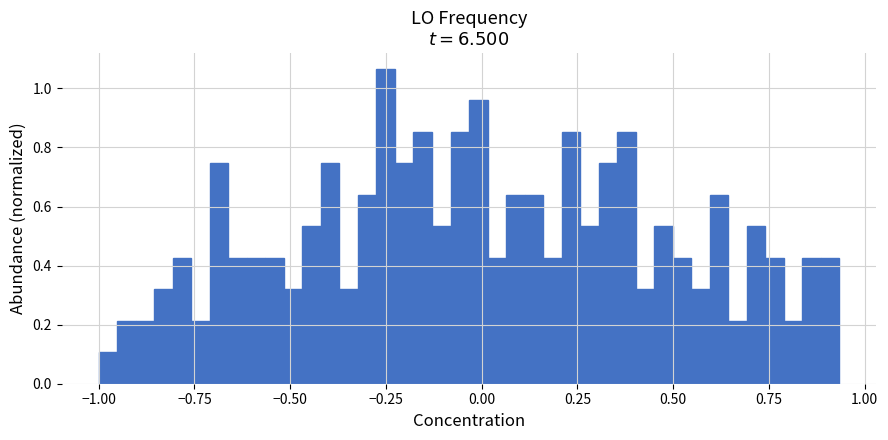

Around what value on the x-axis is the tallest bar? Give the approximate position of its centre, as read against the axis.

-0.25